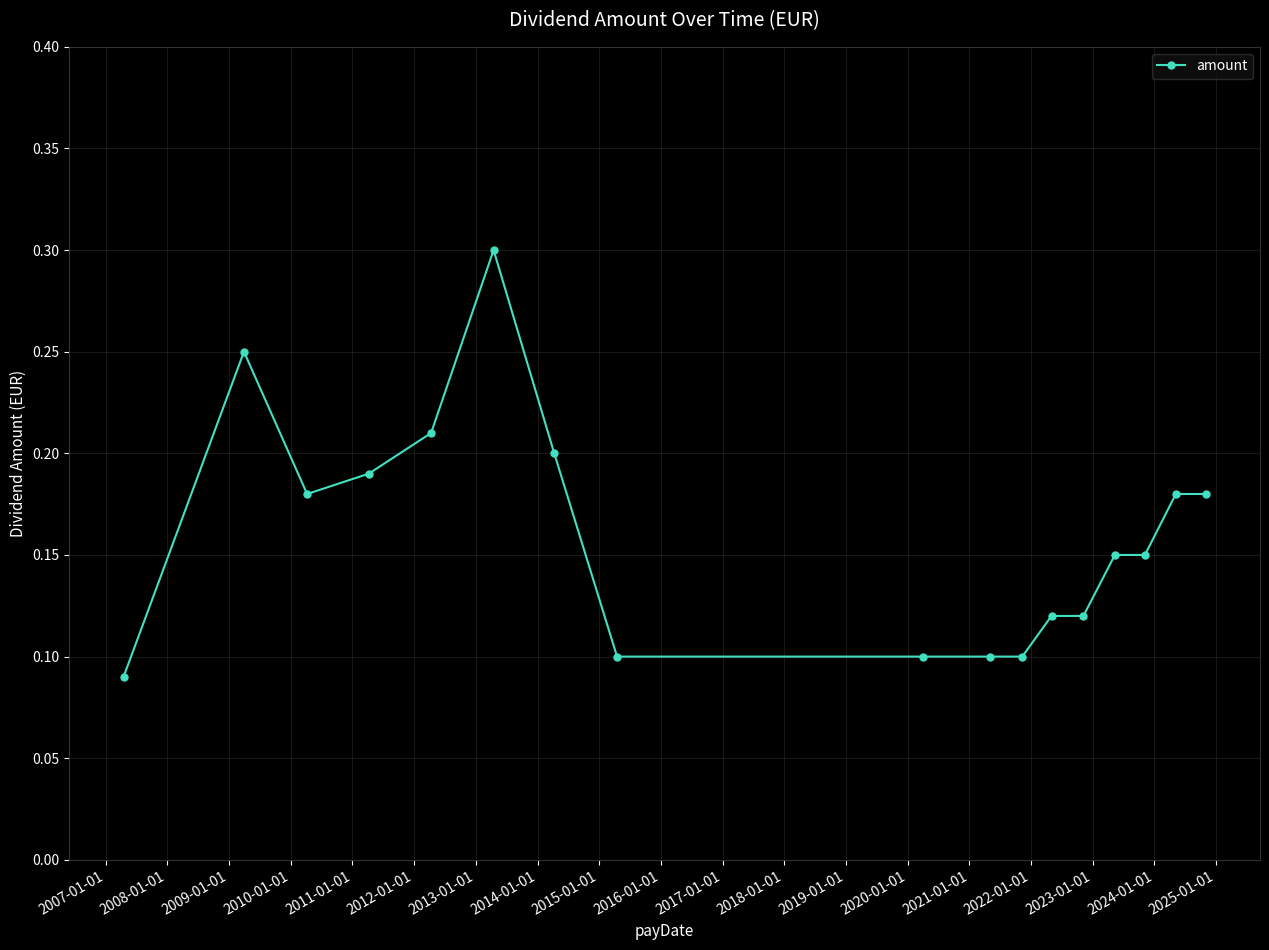

Count the values in the range 0 to 1.

17